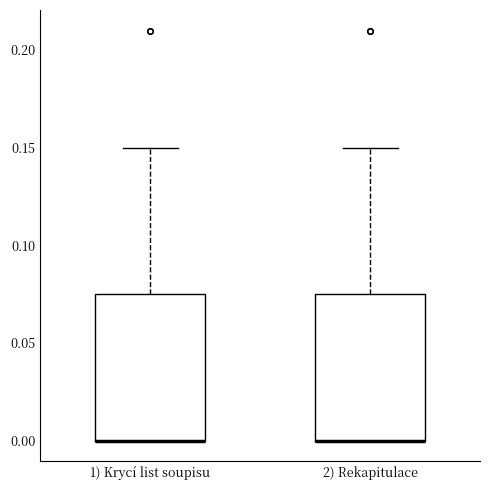

Where does the upper whisker of the box for 2) Rekapitulace end on the y-axis? The values are not printed on the chart, so give them approximately, as read against the axis.

0.150